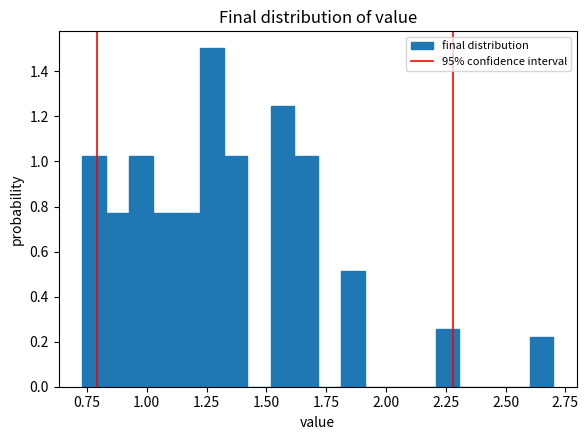

Around what value on the x-axis is the tallest bar? Give the approximate position of its centre, as read against the axis.

1.25